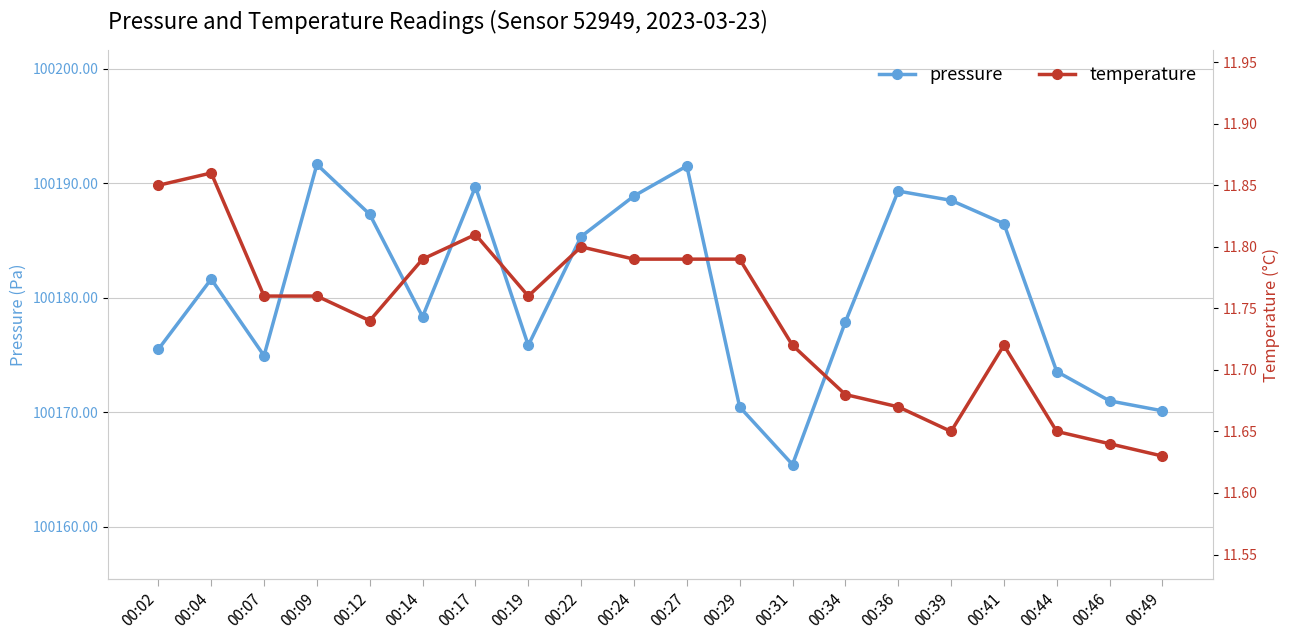

Rank the series by their maximum value, from lowest to highest.

temperature, pressure